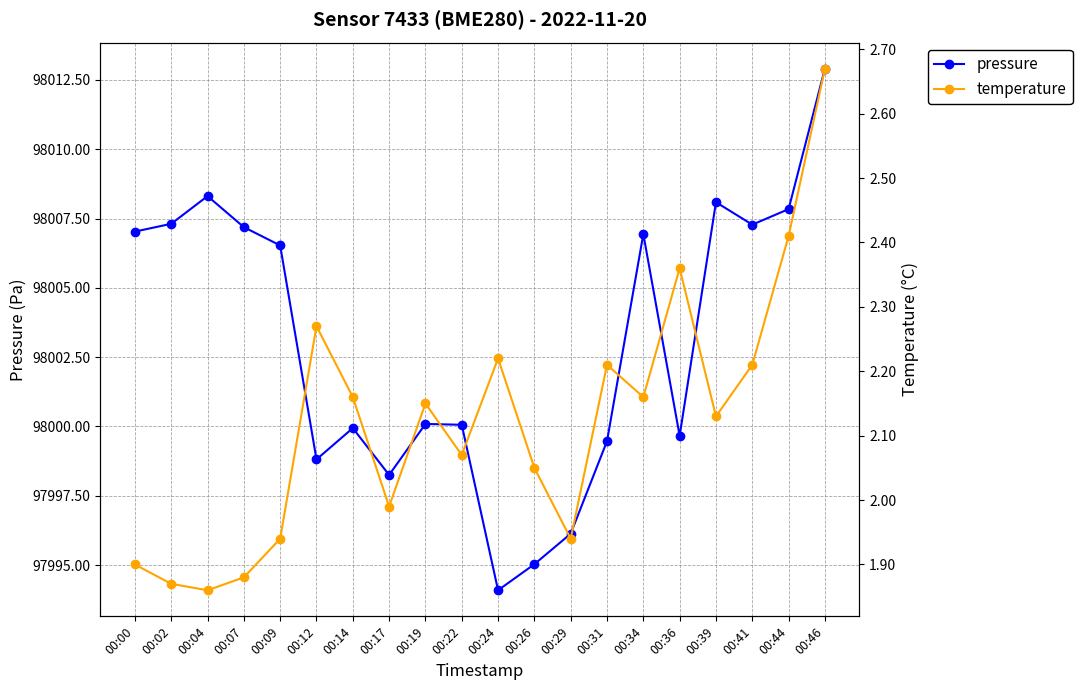

Is this an area chart (filled region under the line)?

No